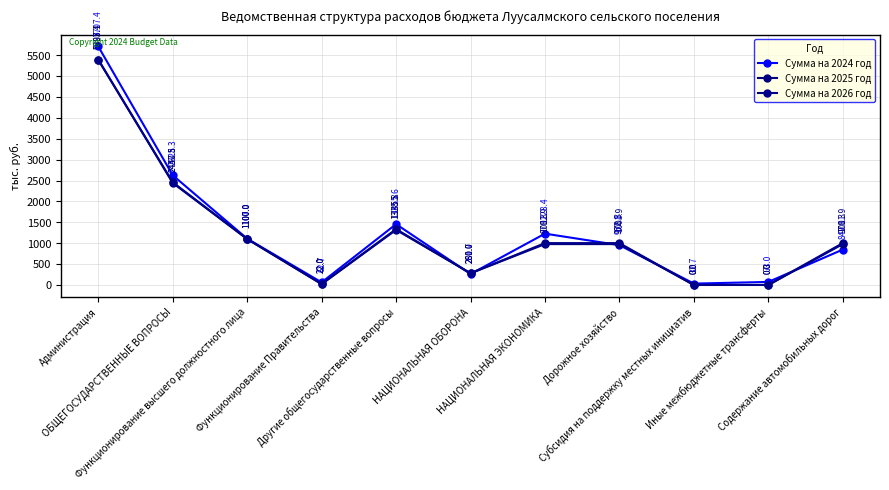

How many values in the Сумма на 2026 год series are below 1001?

4